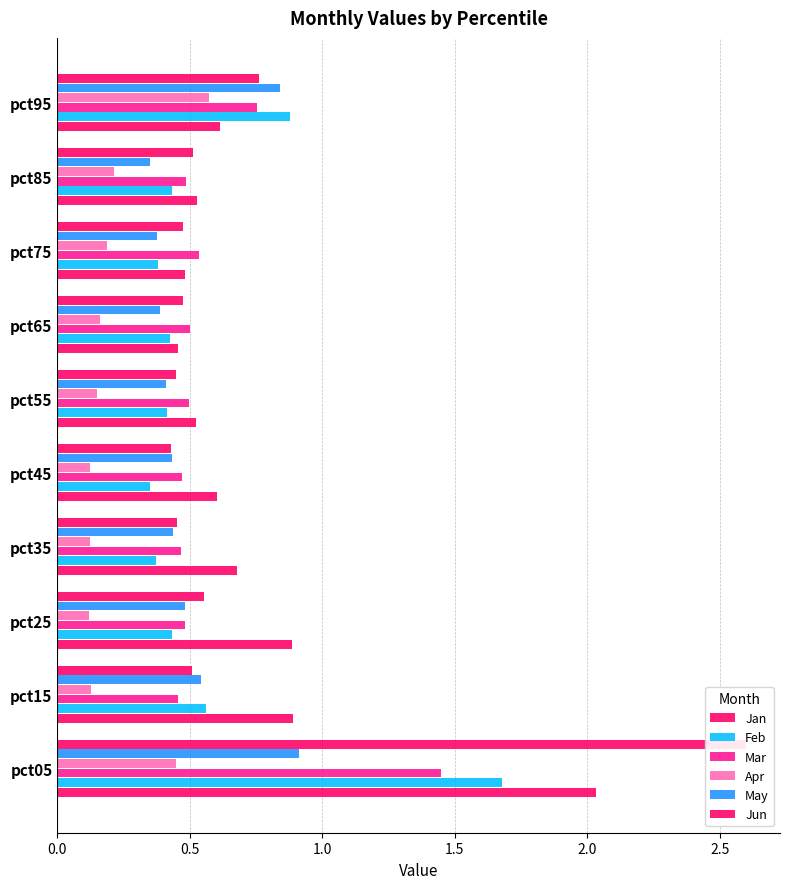

Rank the series by their maximum value, from lowest to highest.

Apr, May, Mar, Feb, Jan, Jun